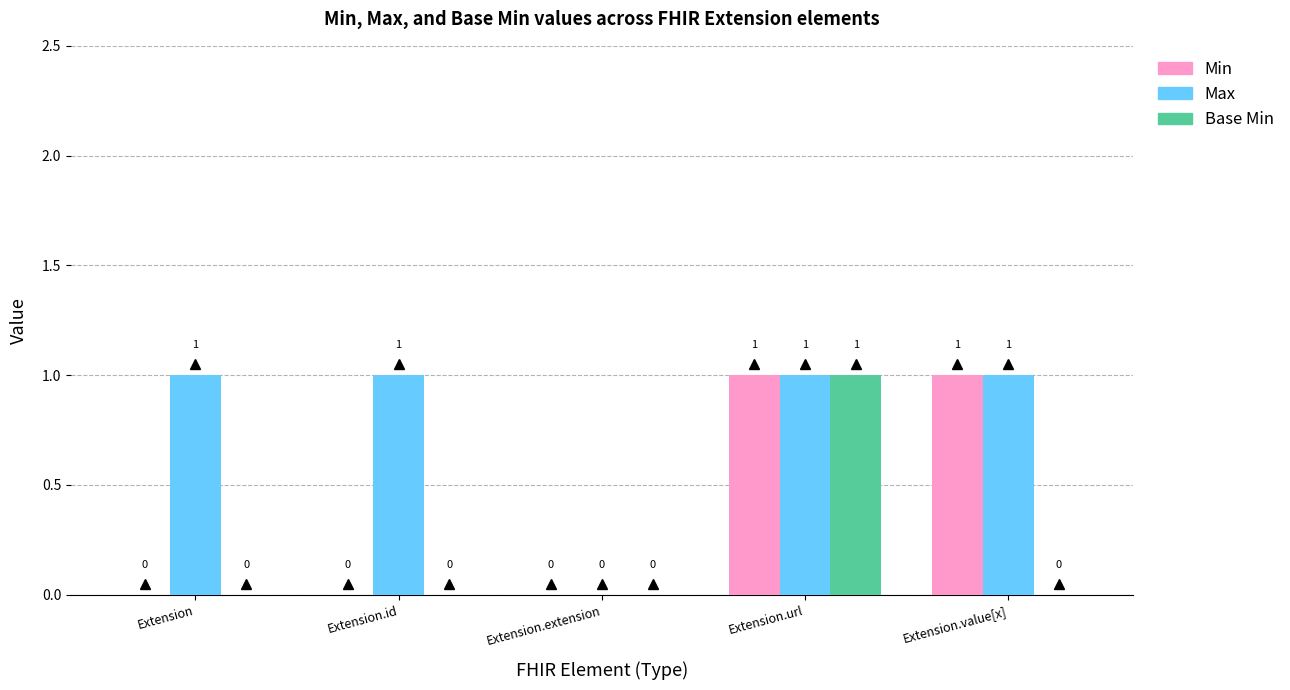

What is the total value across all series at Extension.url?

3